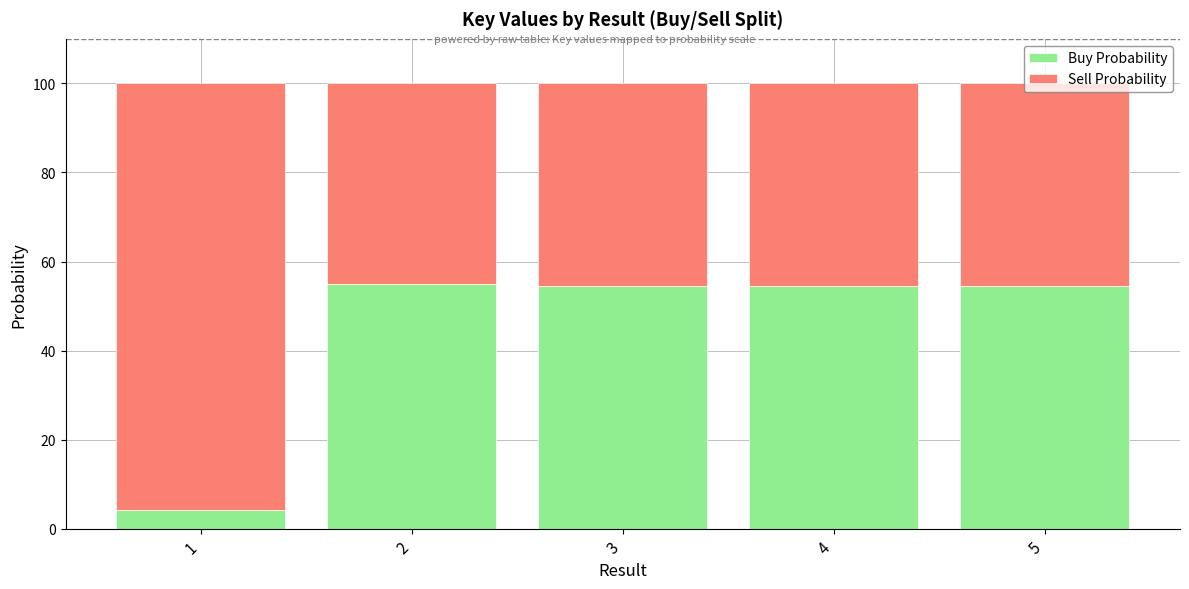

What is the total value across all series at 5?

100.0